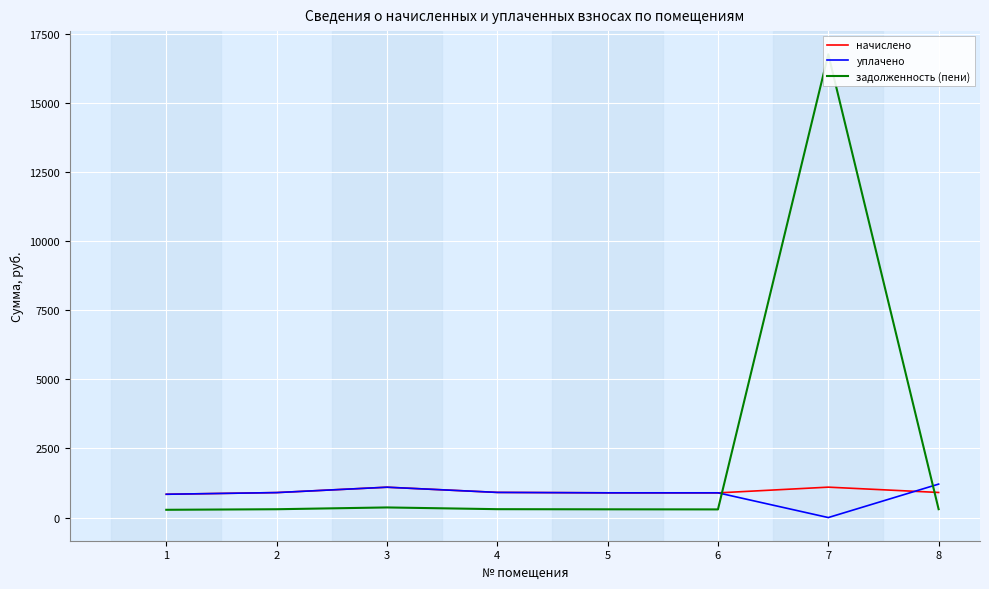

Where do начислено and задолженность (пени) first cross each other?

6 and 7